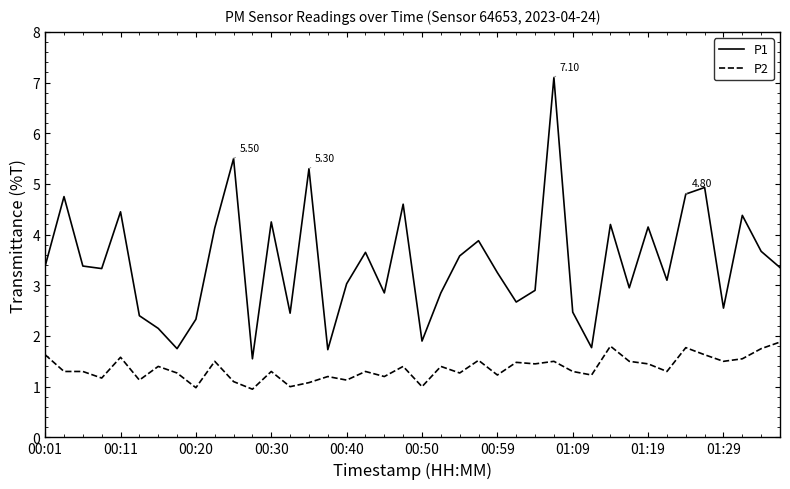

True or false: P2 and P1 cross at least once.

False